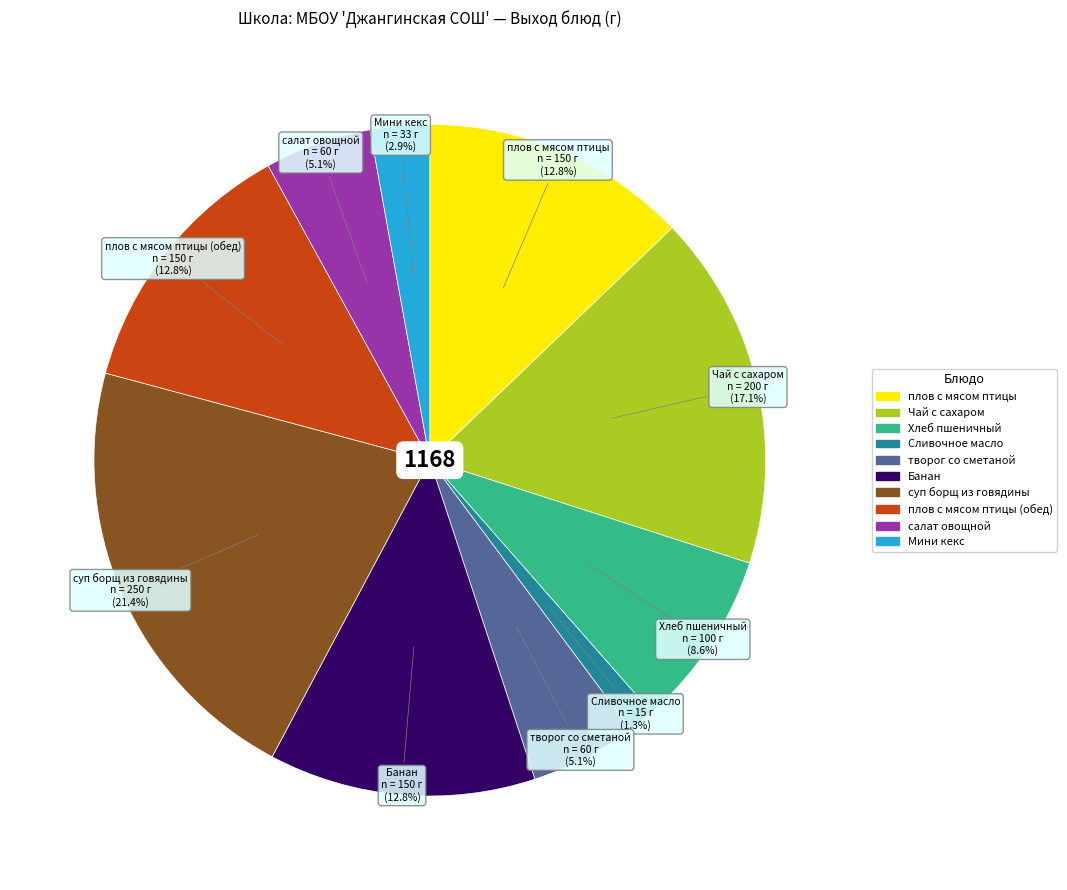

Does any single category account for the majority?

No